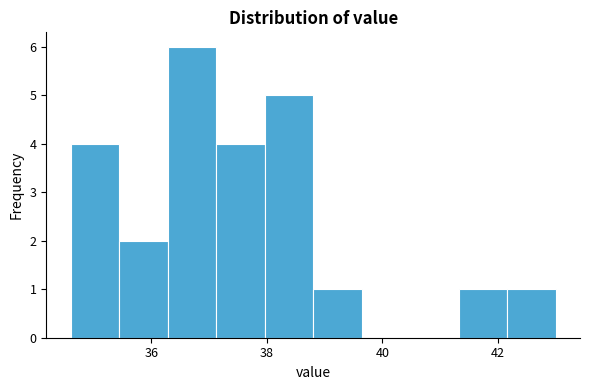

How tall is the bar that spans 37.12 to 37.96 on the x-axis? Neither the bar edges nor the heights are printed on the chart, so give them approximately, as read against the axes.

4